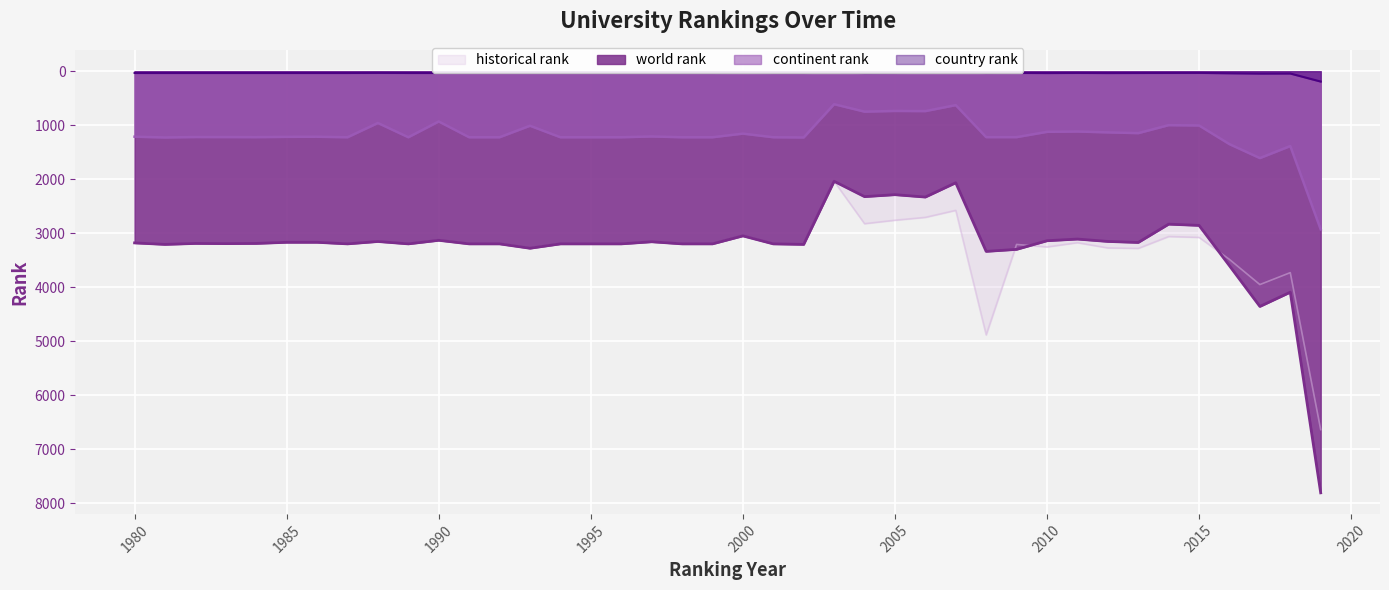

Count the number of data series in this chart.

4